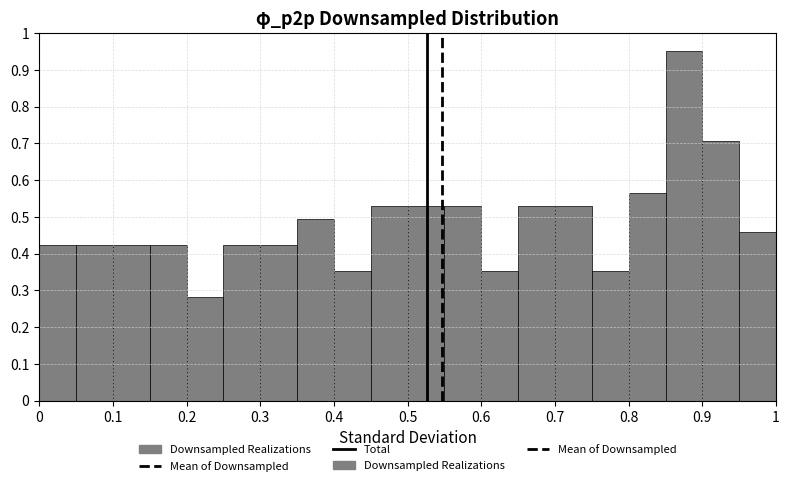

Reading left to right, transcribe this chart: for each bar, give the range it covers on the x-axis and its height. The values are not printed on the chart, so give them approximately, as read against the axis.

0.00 to 0.05: 0.42
0.05 to 0.10: 0.42
0.10 to 0.15: 0.42
0.15 to 0.20: 0.42
0.20 to 0.25: 0.28
0.25 to 0.30: 0.42
0.30 to 0.35: 0.42
0.35 to 0.40: 0.49
0.40 to 0.45: 0.35
0.45 to 0.50: 0.53
0.50 to 0.55: 0.53
0.55 to 0.60: 0.53
0.60 to 0.65: 0.35
0.65 to 0.70: 0.53
0.70 to 0.75: 0.53
0.75 to 0.80: 0.35
0.80 to 0.85: 0.56
0.85 to 0.90: 0.95
0.90 to 0.95: 0.71
0.95 to 1.00: 0.46